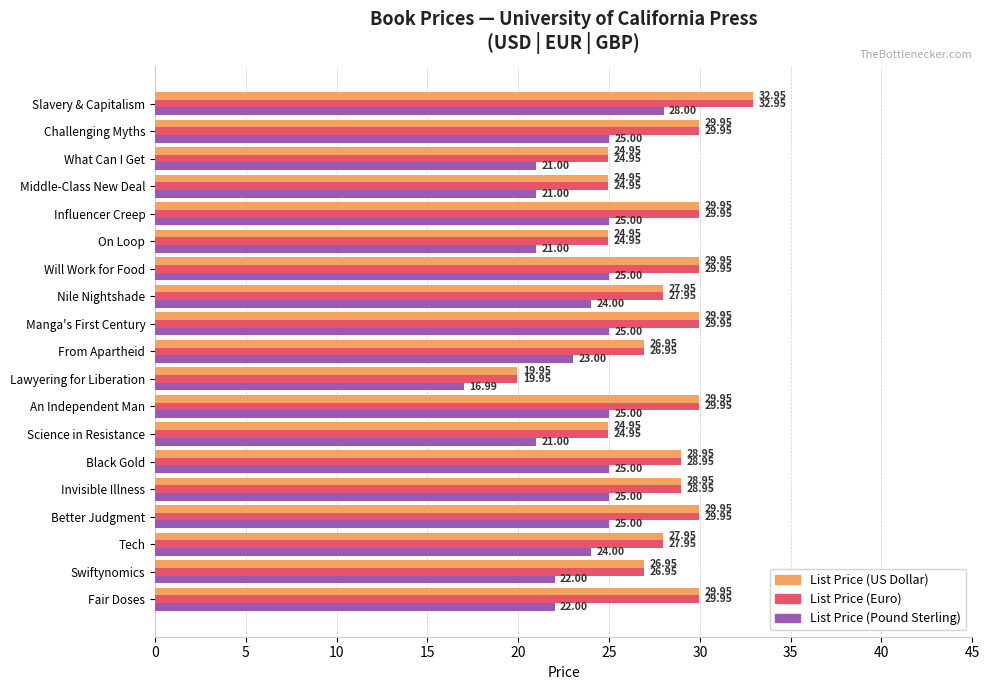

What is the total value across all series at Will Work for Food?

84.9